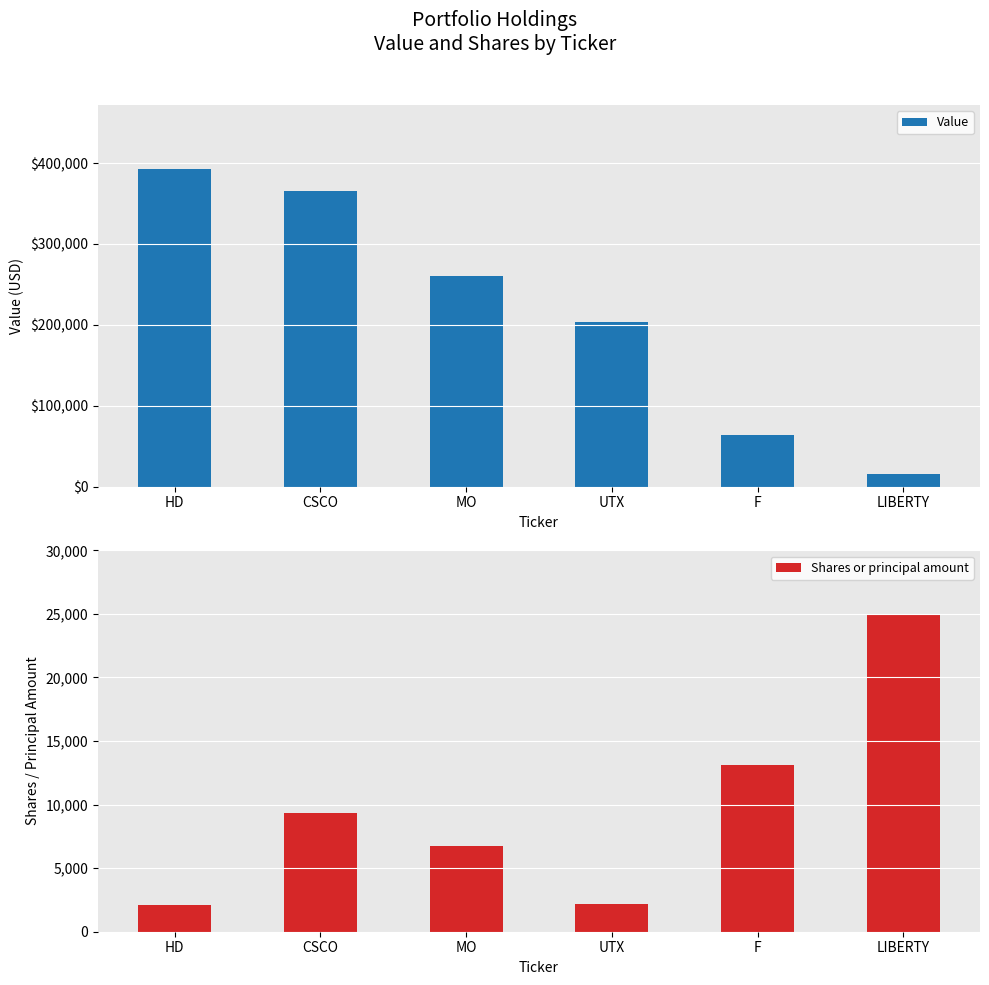

What is the difference between the maximum and minimum values in the Shares or principal amount series?

22896